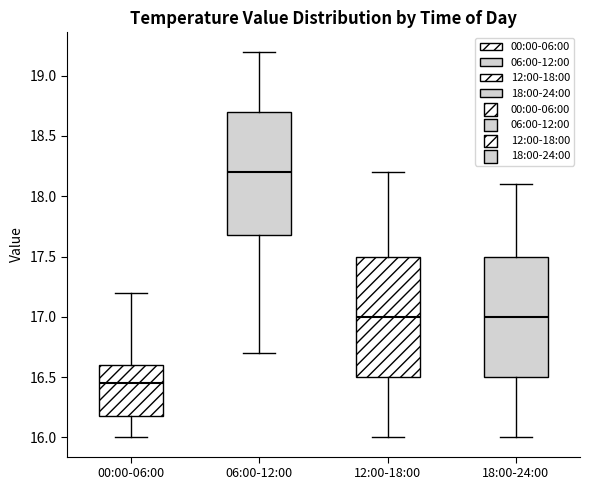

Which box's median line is the lowest?

00:00-06:00